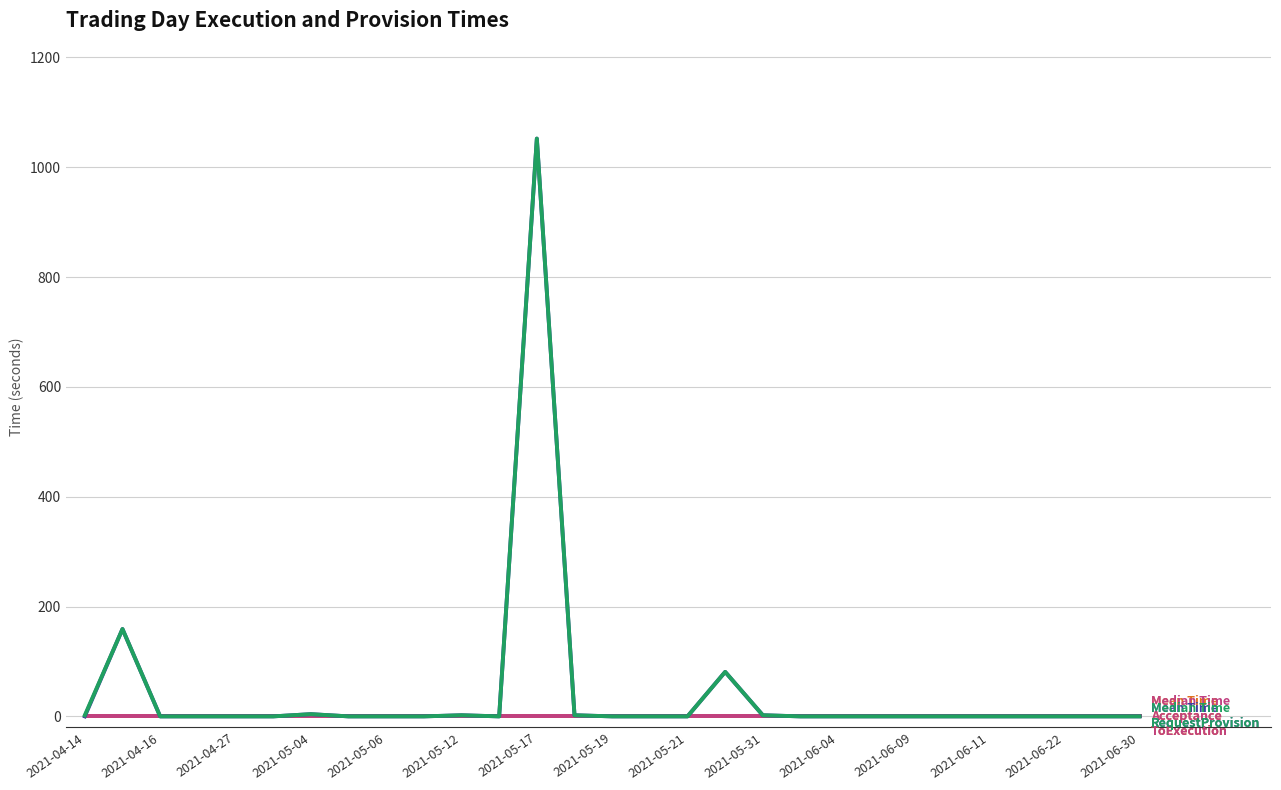

True or false: MeanTimeRequestProvision has a value of 608 at 2021-05-31.

False